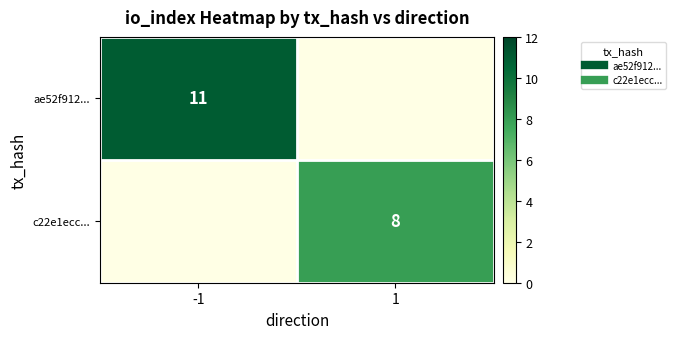

List the labels in order of ae52f912... value, smallest first.

1, -1